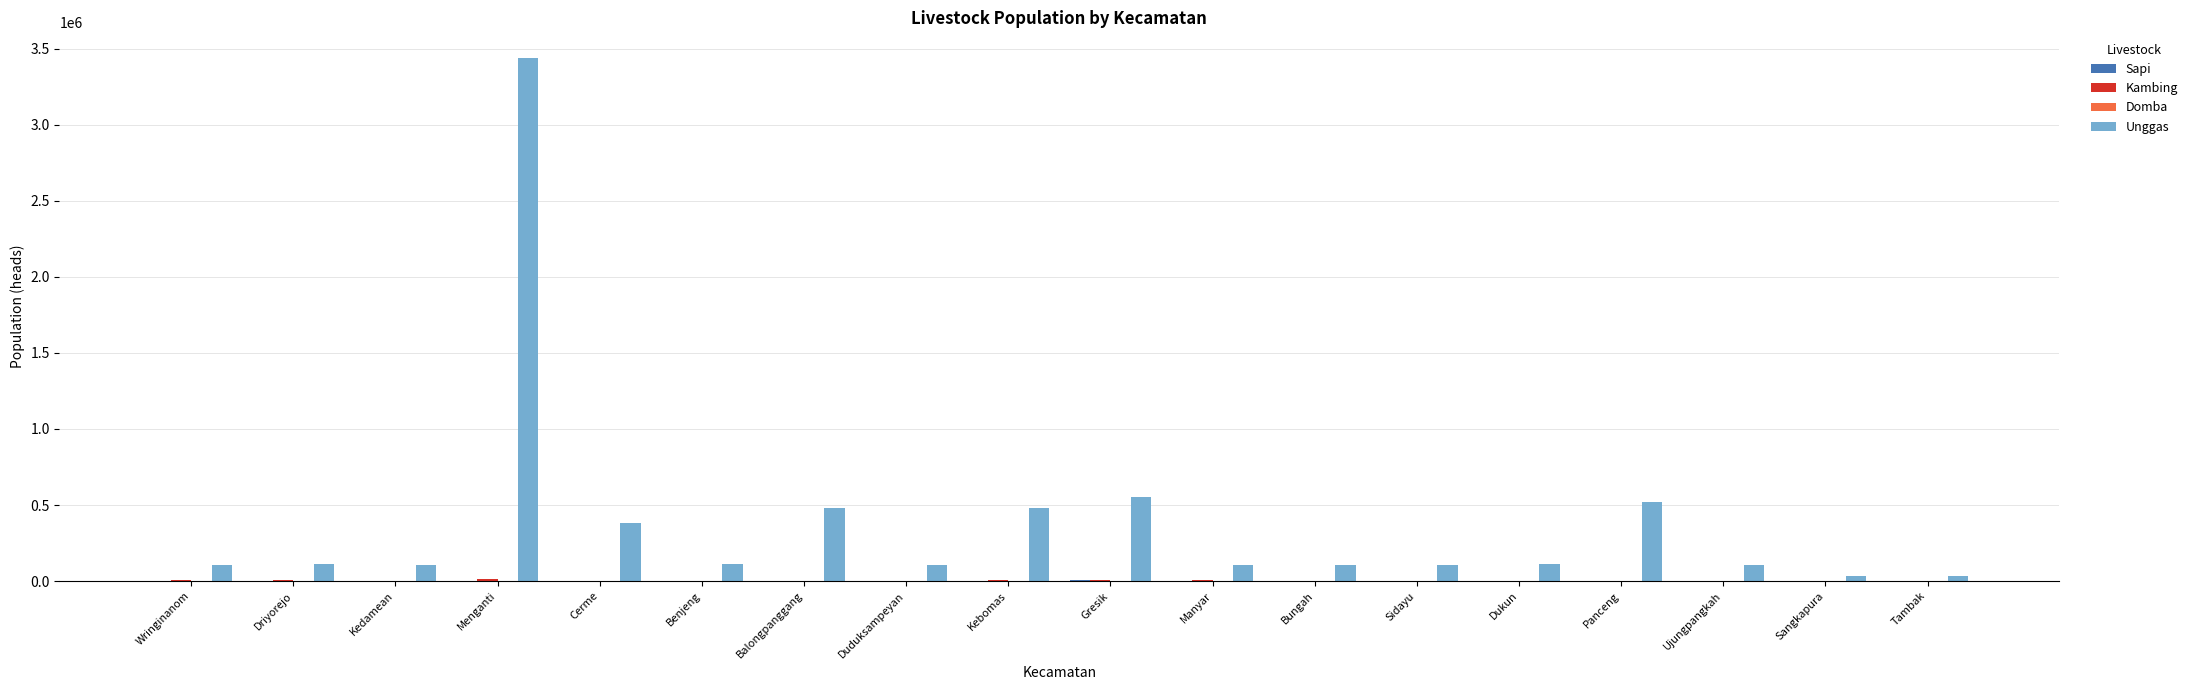

Is it true that Unggas equals 478769 at Kebomas?

True